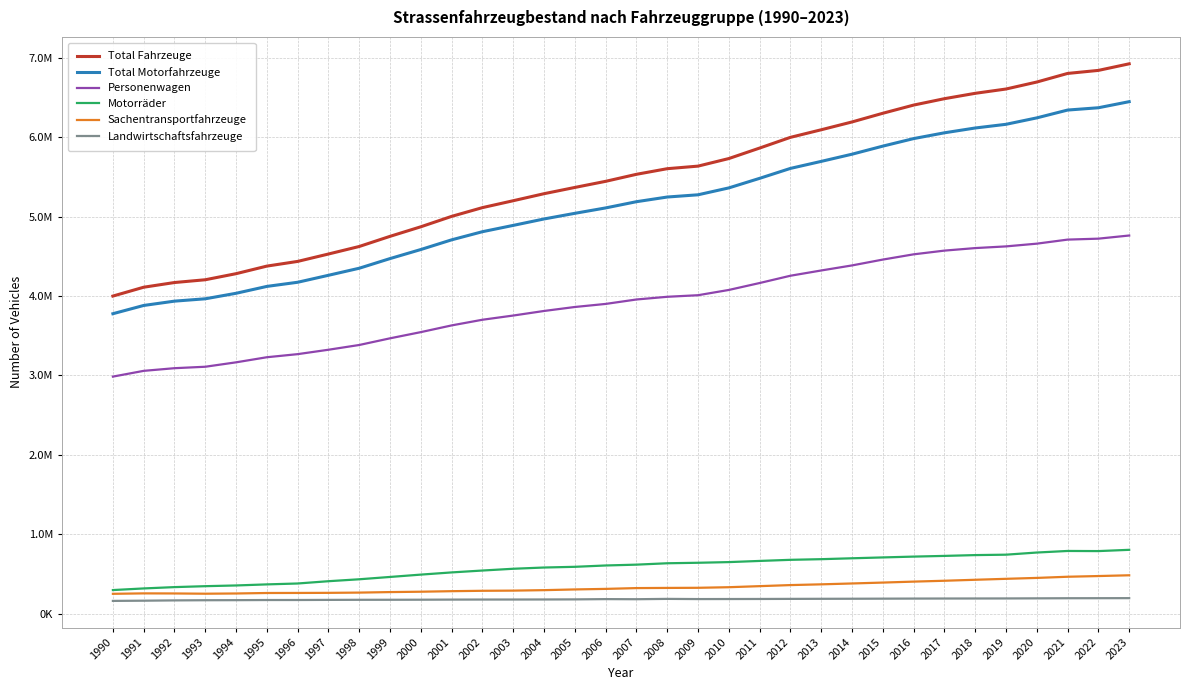

Is it true that Landwirtschaftsfahrzeuge equals 174026 at 1995?

True